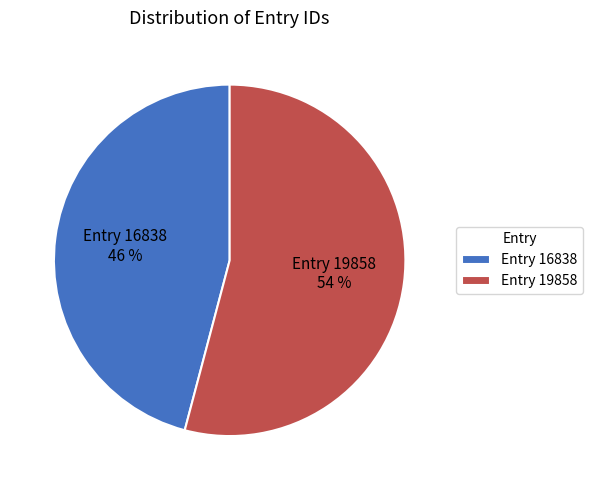

Count the number of slices in the pie.

2